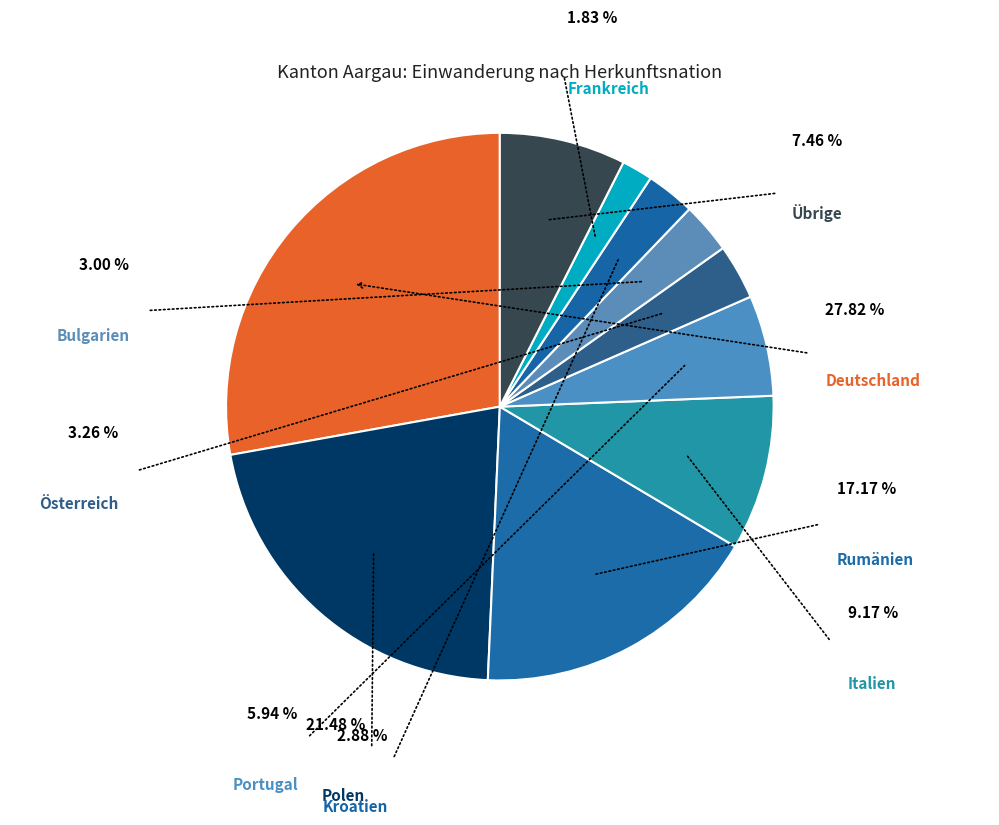

Is there any slice that represents more than half of the pie?

No